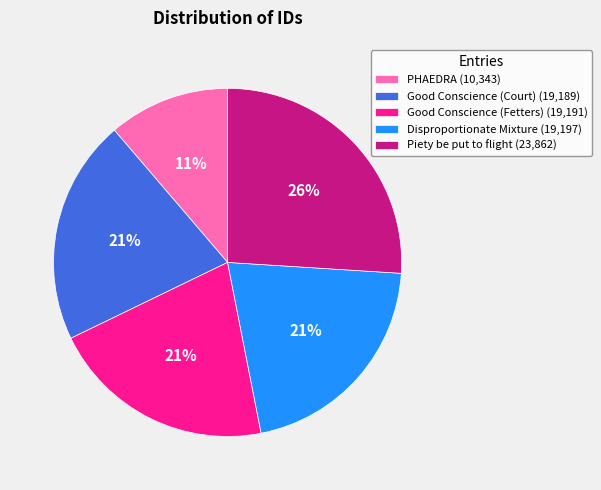

The Disproportionate Mixture slice represents 28% of the pie. True or false?

False